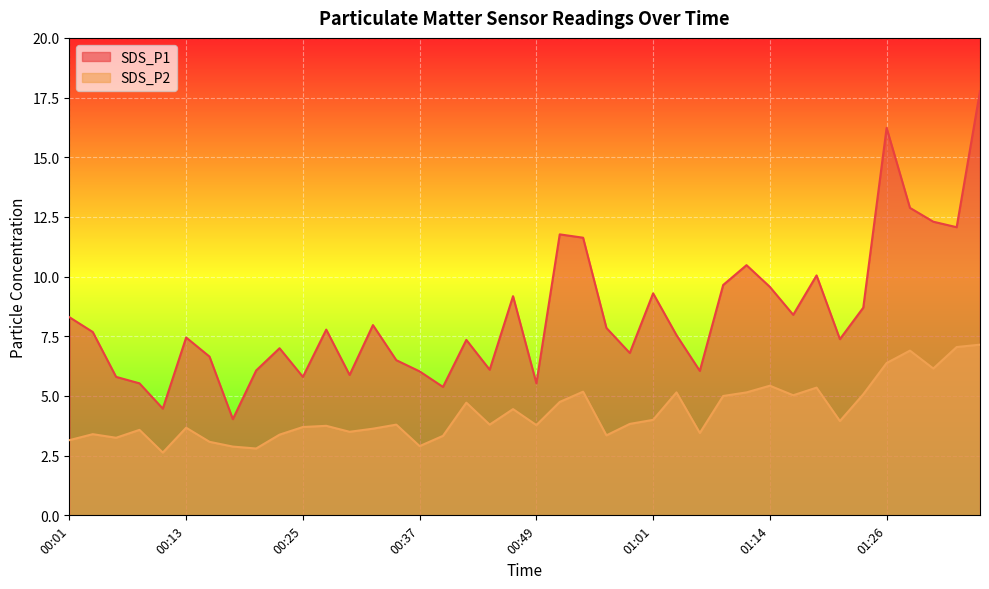

What is the difference between the highest and lowest values at 01:16?

3.4